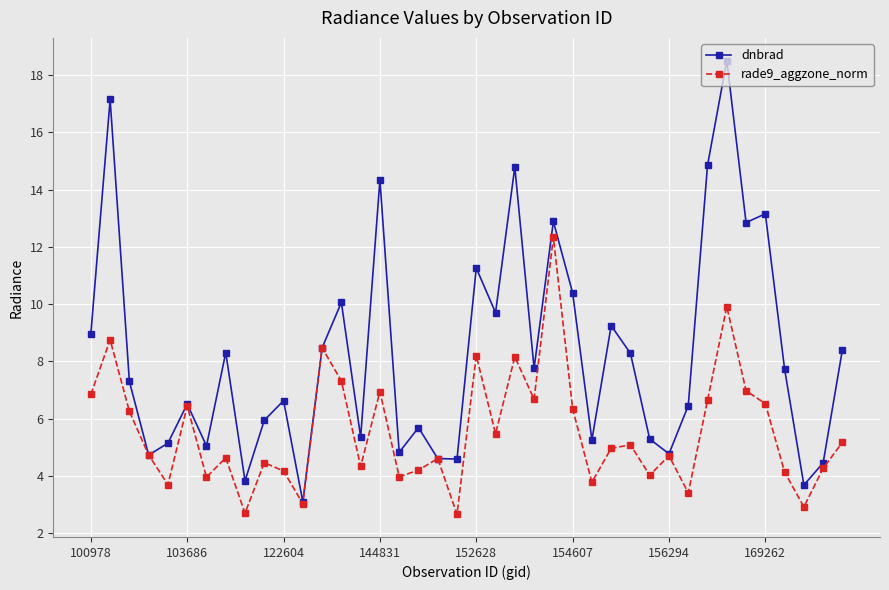

What is the average value of the rade9_aggzone_norm series?

5.5